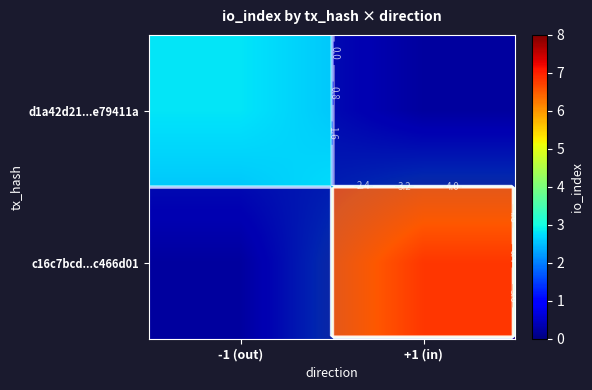

At -1 (out), list the series in order from smallest to largest.

c16c7bcd...c466d01, d1a42d21...e79411a